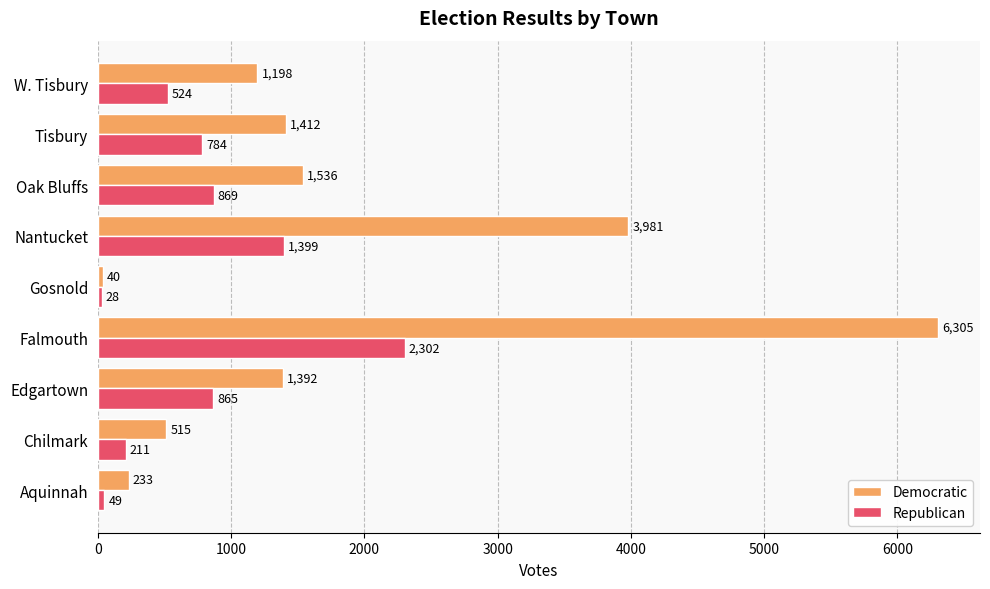

At which category is the sum across all series the highest?

Falmouth